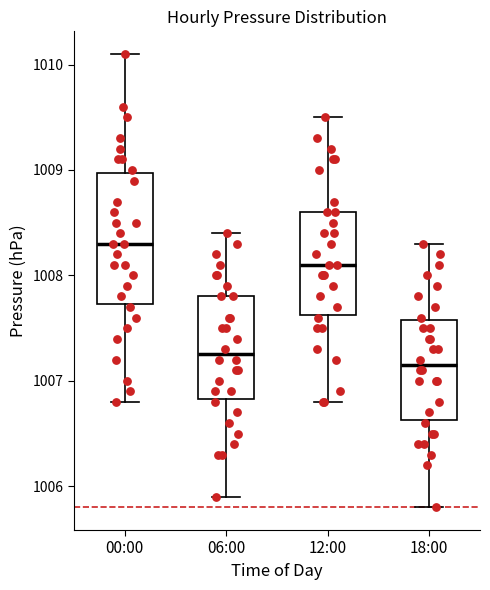

Which box's median line is the highest?

00:00